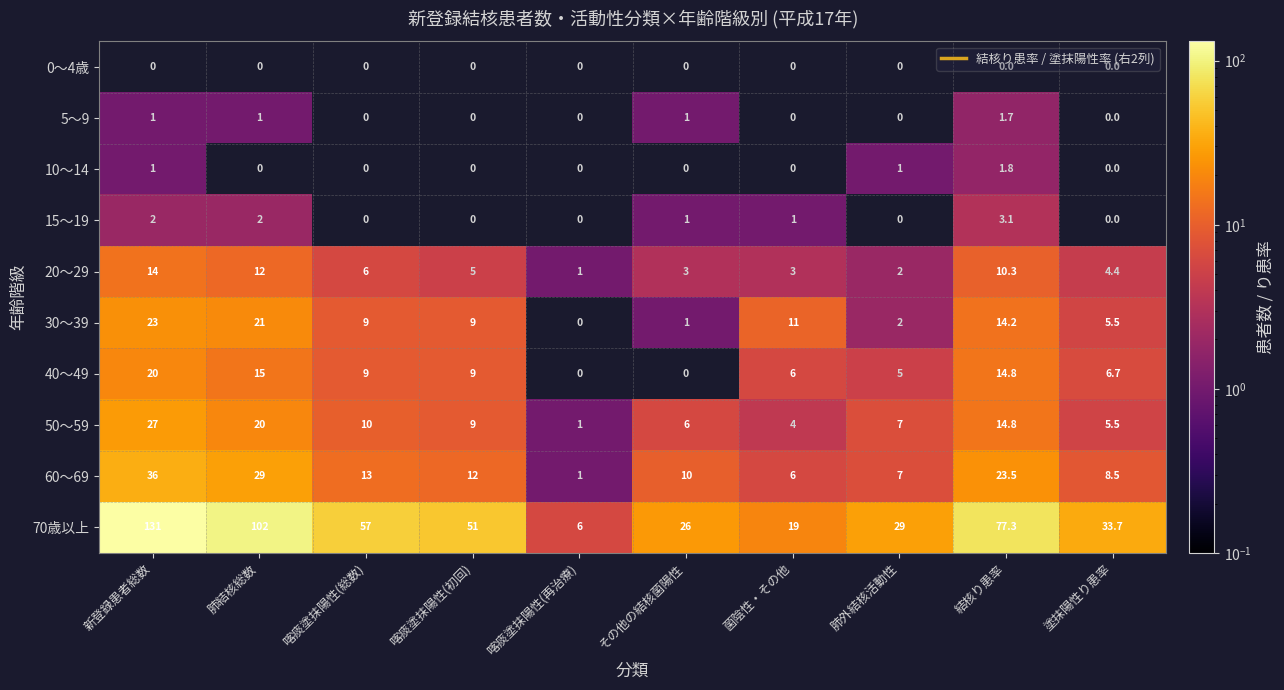

Is it true that 40～49 equals 9.0 at 喀痰塗抹陽性(初回)?

True